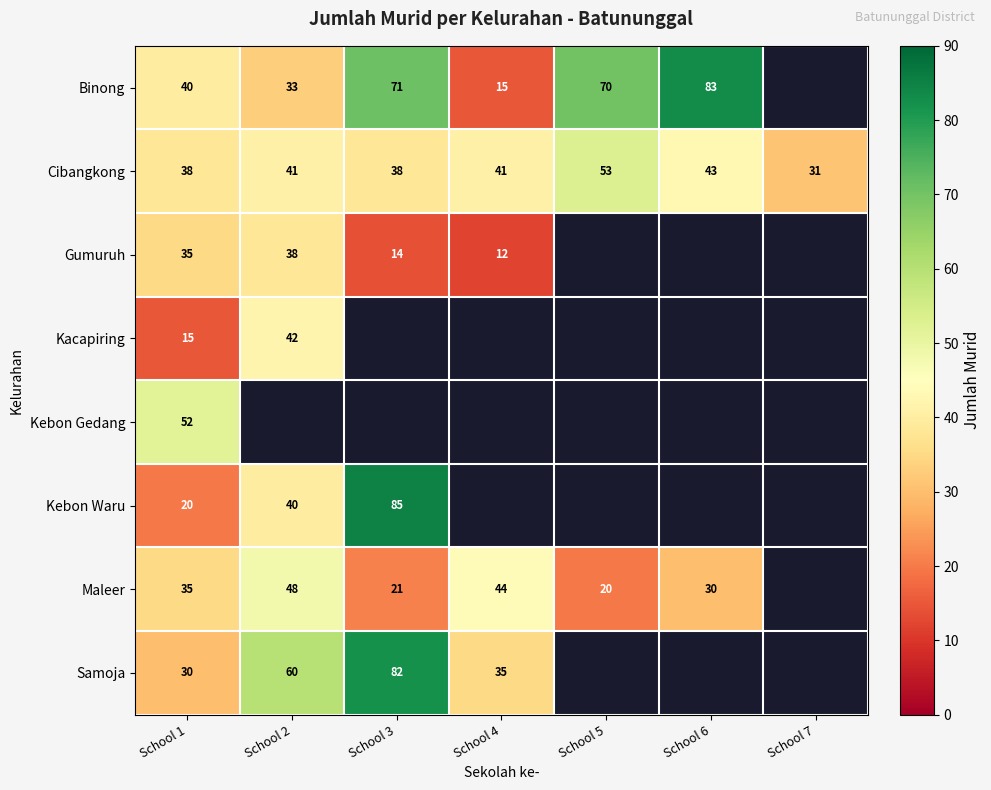

Is it true that Maleer equals 52 at School 6?

False